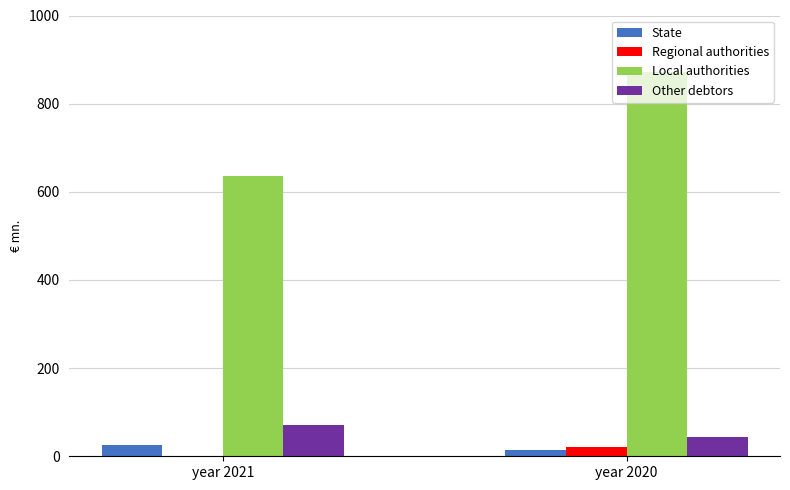

How many data points in Other debtors are above 71?

1